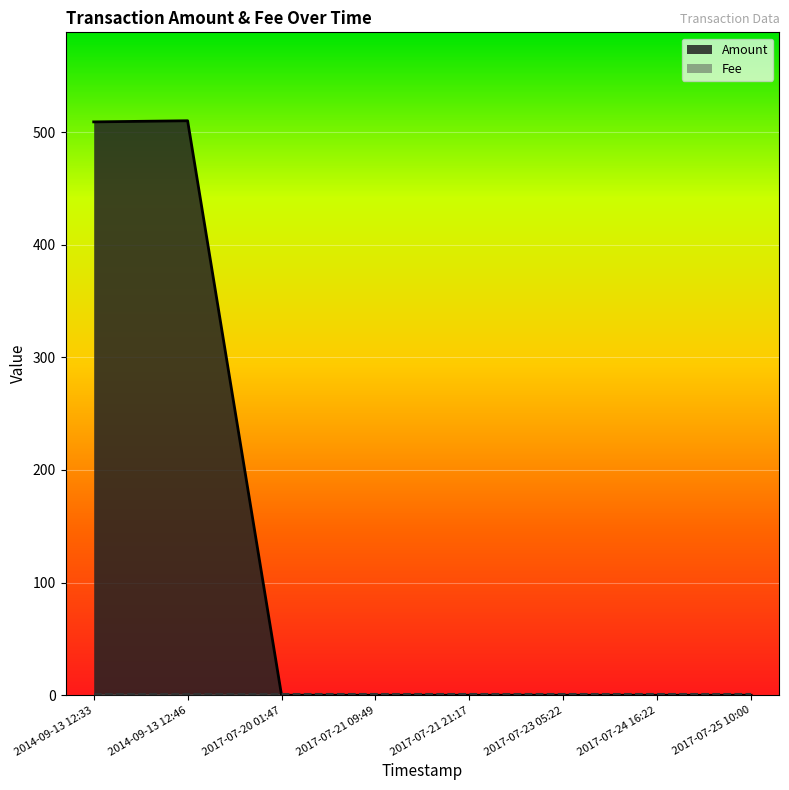

What is the sum of all values?

1019